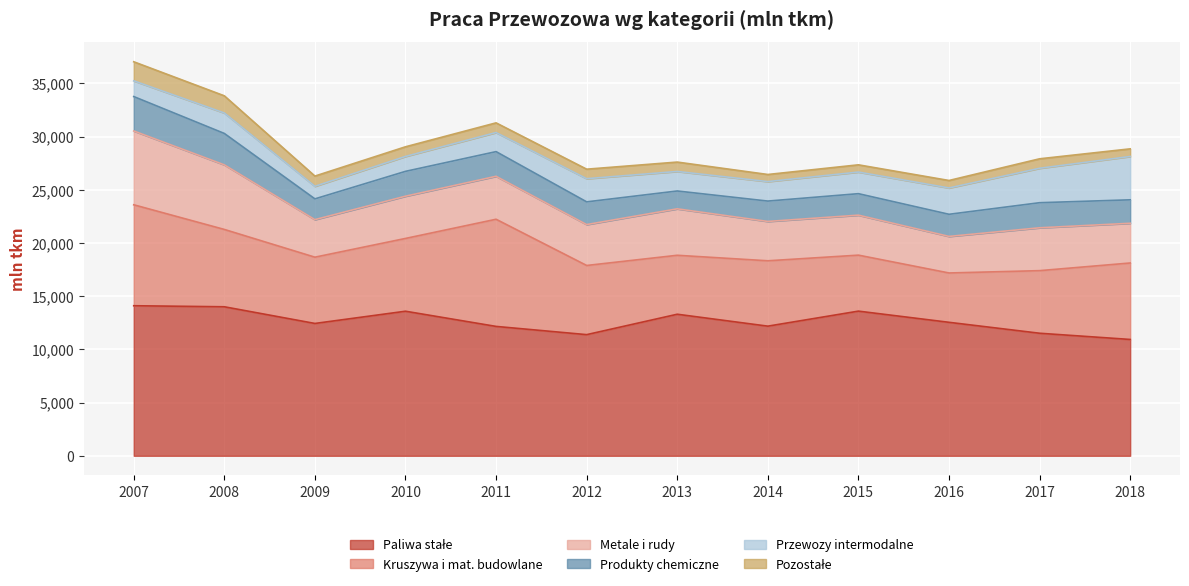

What is the difference between the Metale i rudy values at 2007 and 2015?

3180